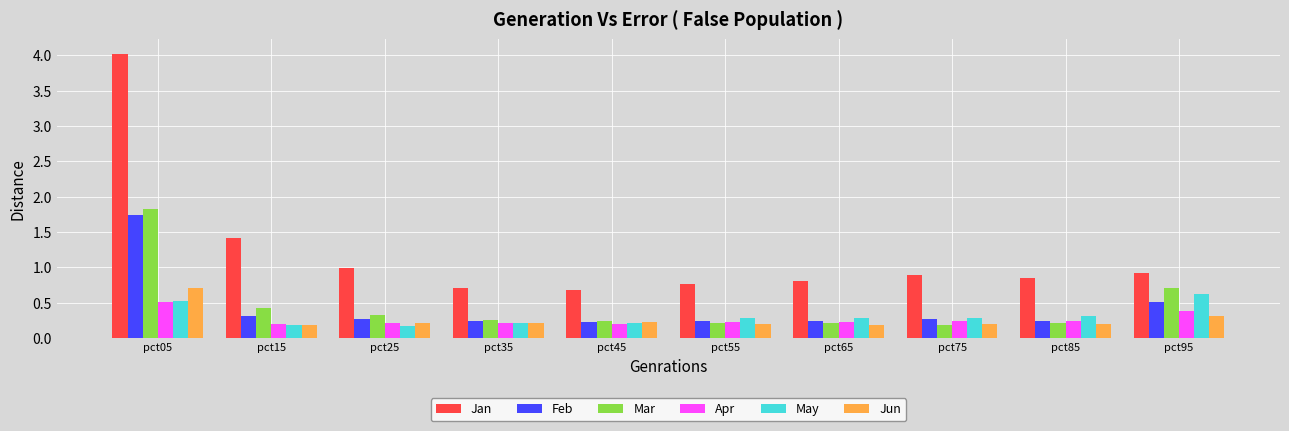

What is the sum of all Mar values?

4.6